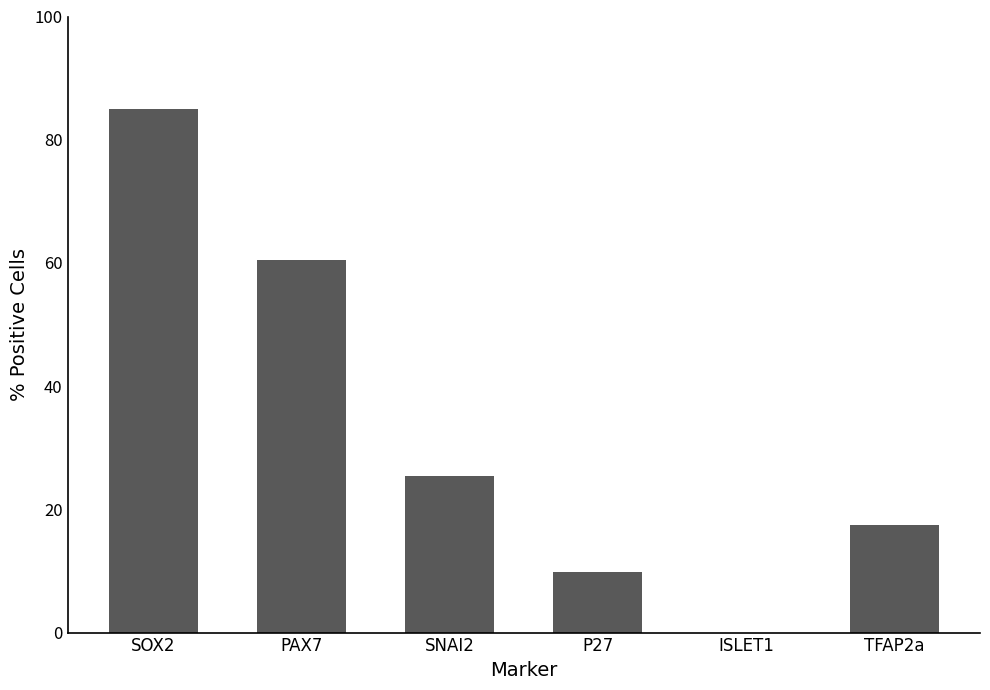

What is the change in value from P27 to TFAP2a?

+7.7